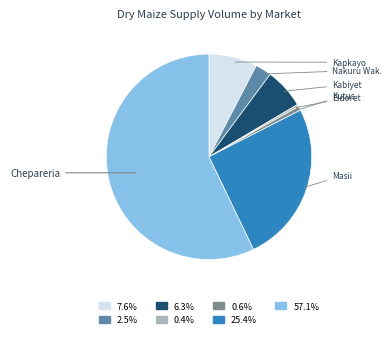

Count the number of slices in the pie.

7